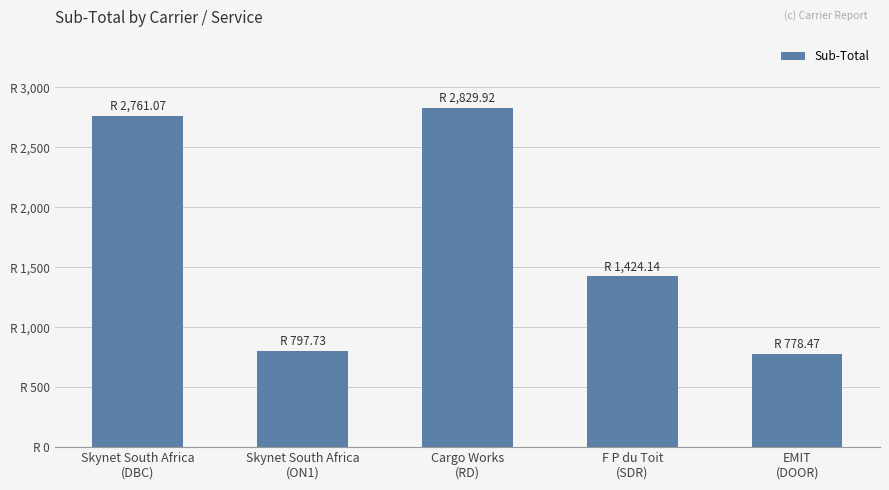

The chart shows a value of 258.4 at EMIT
(DOOR). True or false?

False